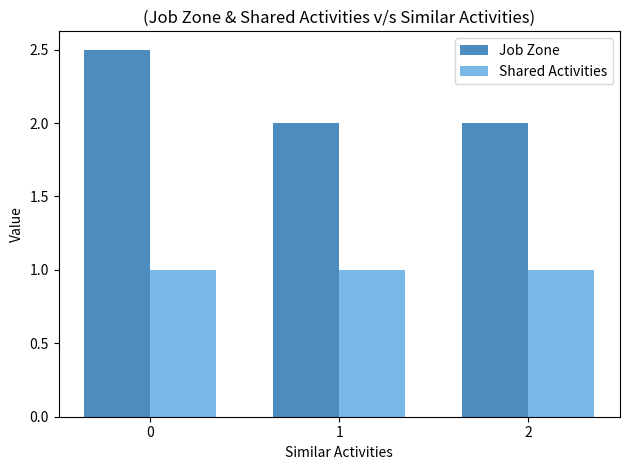

Which series has the largest total across all categories?

Job Zone